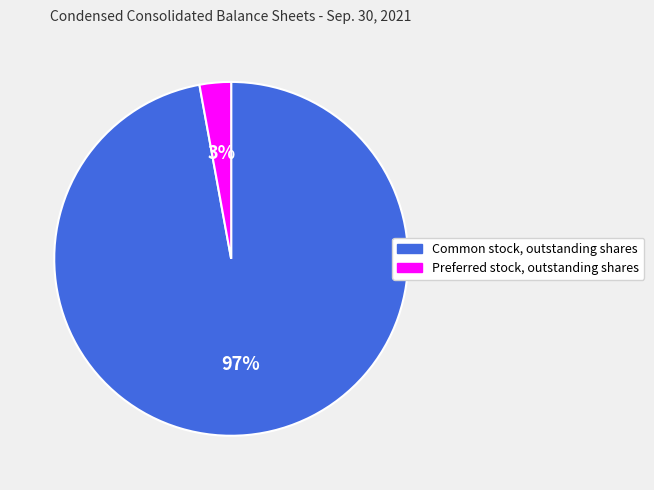

Does Preferred stock, outstanding shares represent more than half of the total?

No